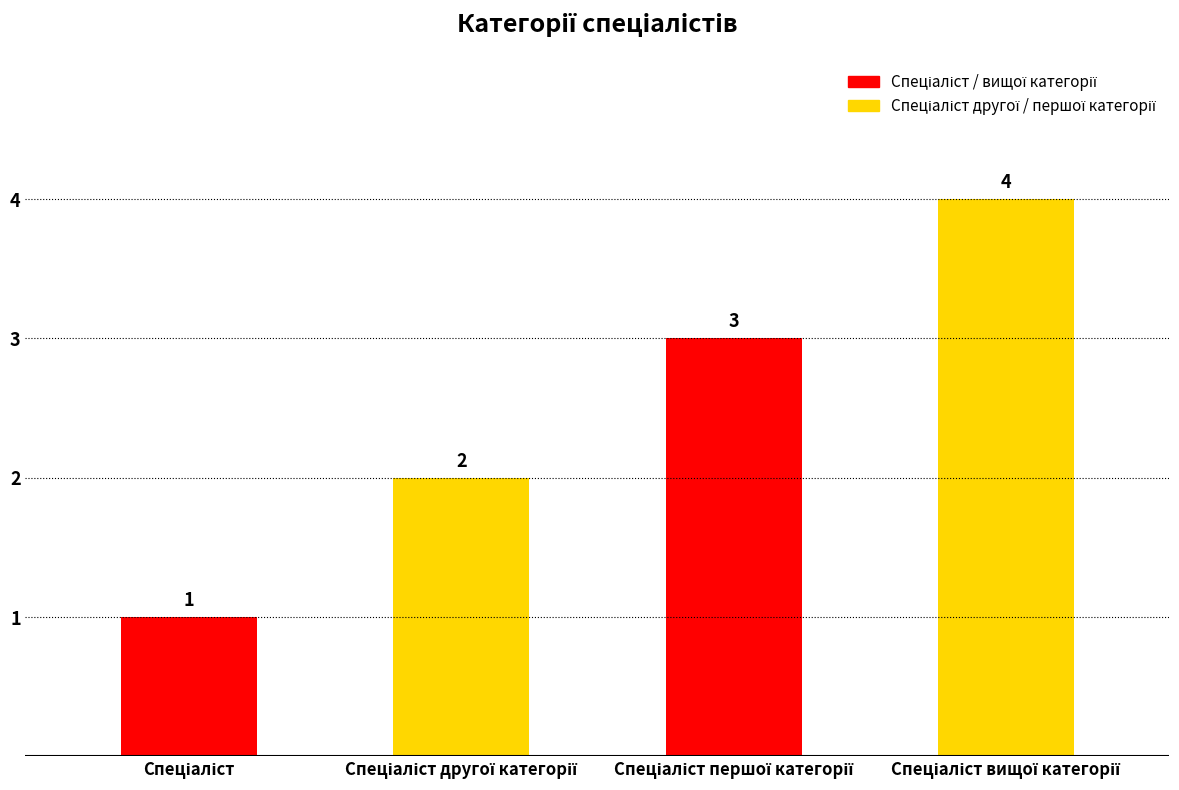

Count the values in the range 2 to 4.

3